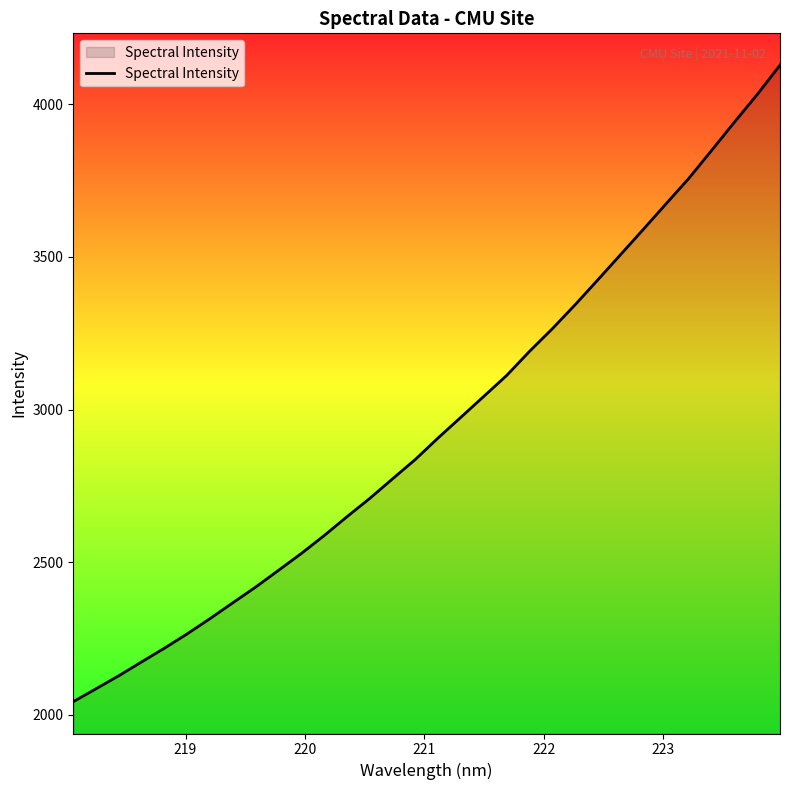

What is the difference between the maximum and minimum values?

2084.1